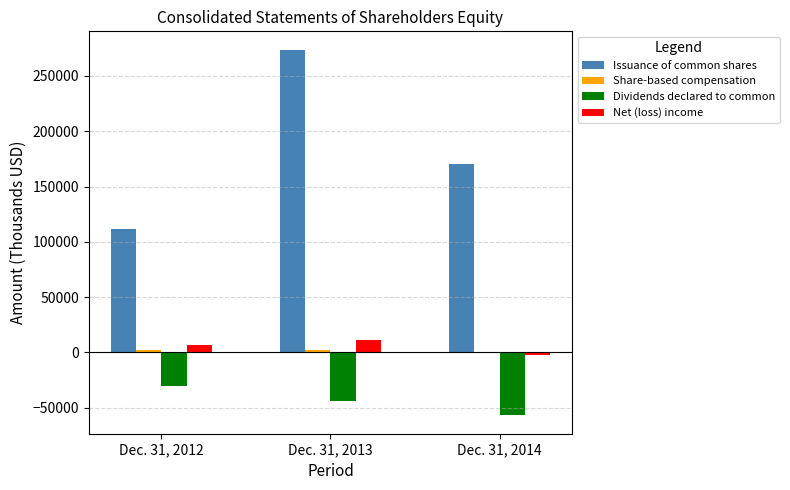

Are the bars horizontal?

No